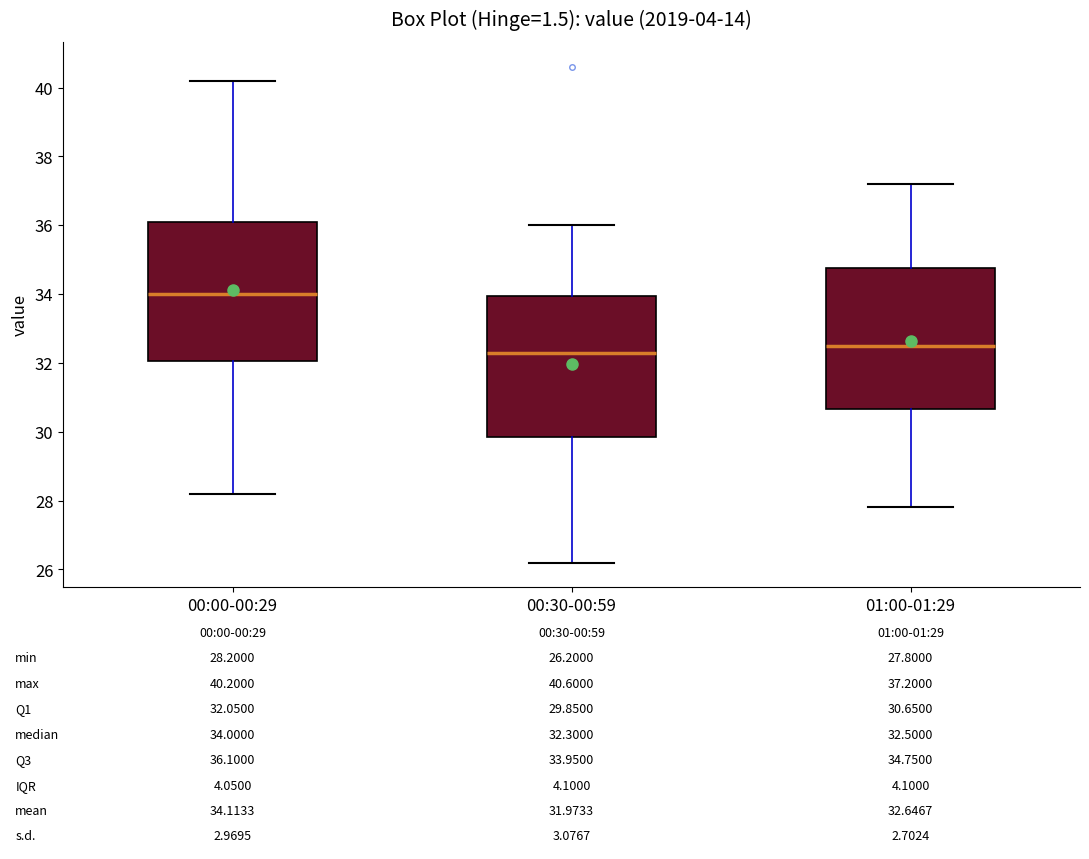

Which box's median line is the lowest?

00:30-00:59